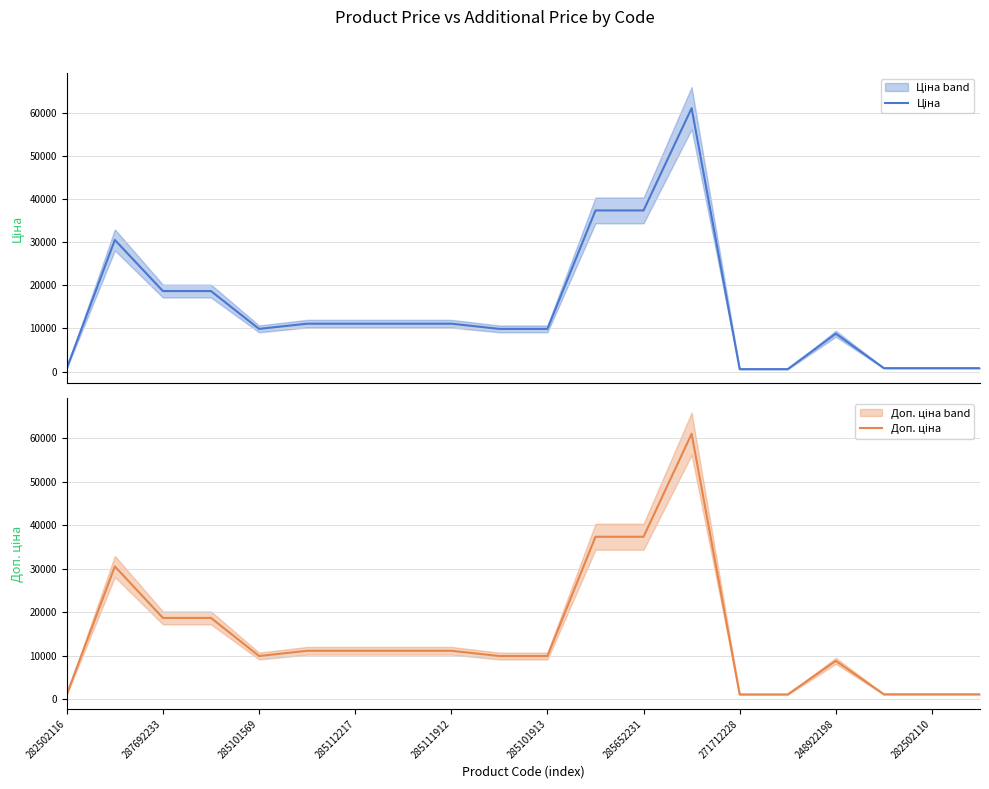

How many lines are shown in the chart?

2